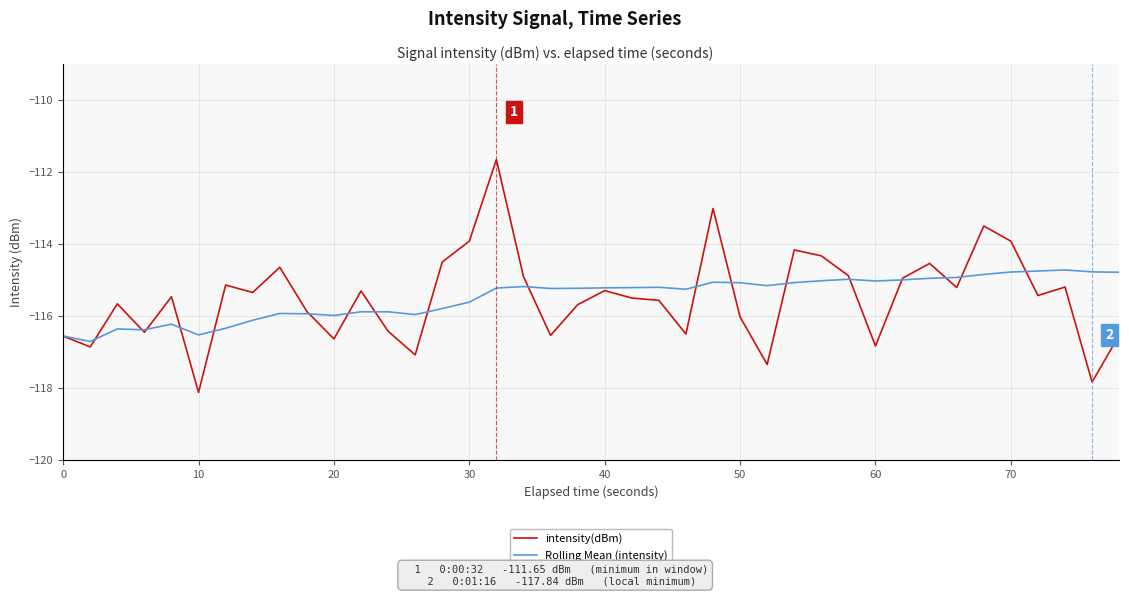

In intensity(dBm), how many points are lower than both neighbors (excluding endpoints)?

13